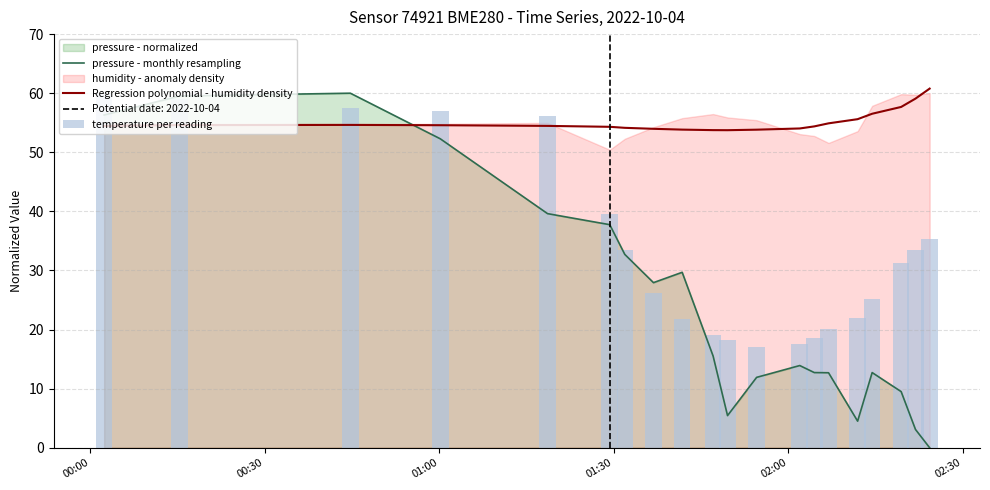

Reading left to right, list all the values displayed in this chart.

pressure - monthly resampling: 56.3	59.5	60.0	52.3	39.6	37.8	32.7	27.9	29.7	15.5	5.4	11.9	13.9	12.7	12.7	4.5	12.7	9.5	3.1	0.0
Regression polynomial - humidity density: 54.5	54.6	54.6	54.6	54.5	54.3	54.1	54.0	53.8	53.8	53.7	53.8	54.0	54.4	54.9	55.6	56.5	57.7	59.1	60.8
temperature per reading: 60.0	59.1	57.5	56.9	56.1	39.5	33.4	26.1	21.8	19.1	18.2	17.0	17.5	18.6	20.0	21.9	25.2	31.2	33.5	35.3